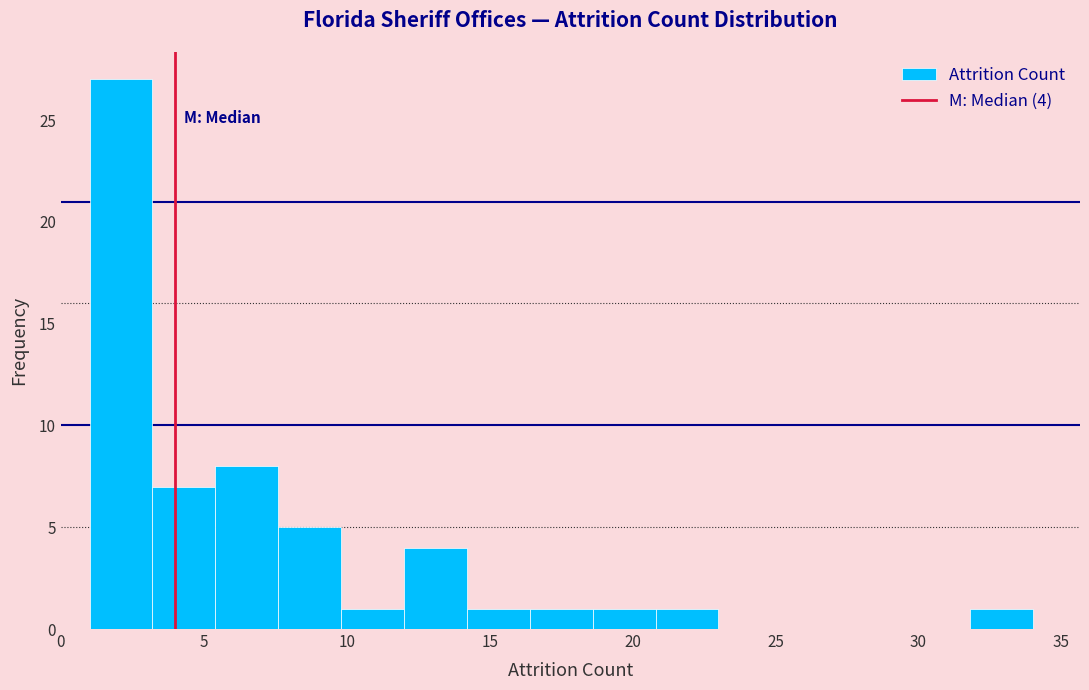

Which range on the x-axis has the tallest bar?

1.0 to 3.2